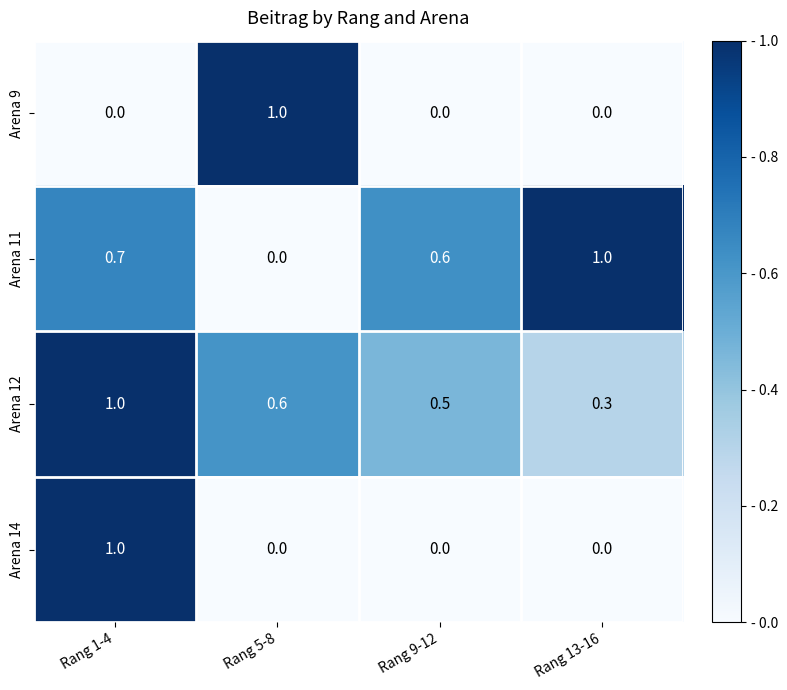

Which series has the largest total across all categories?

Arena 12